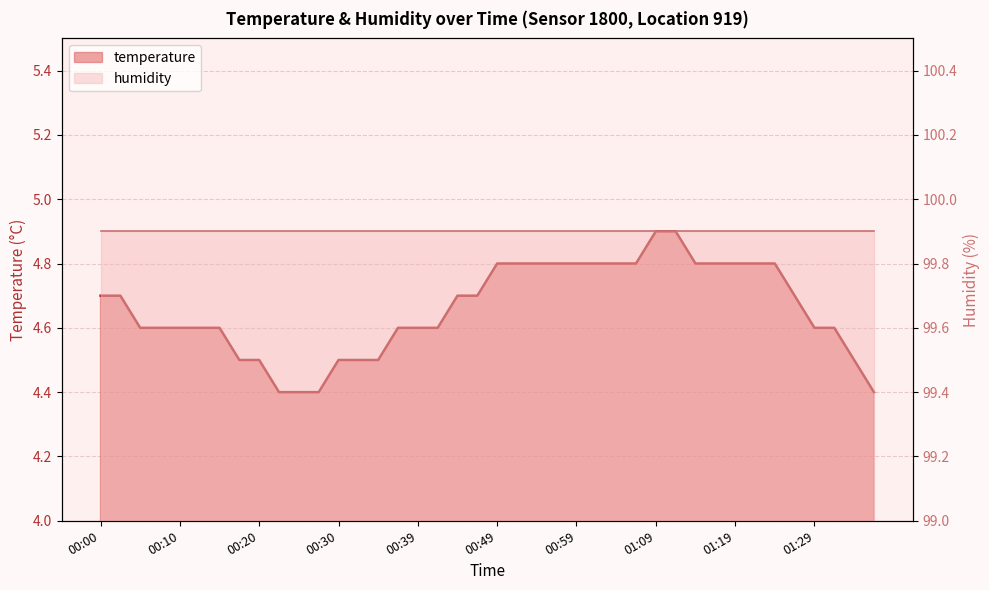

List the labels in order of value, smallest first.

00:22, 00:25, 00:27, 01:36, 00:17, 00:20, 00:30, 00:32, 00:34, 01:33, 00:05, 00:07, 00:10, 00:12, 00:15, 00:37, 00:39, 00:42, 01:29, 01:31, 00:00, 00:02, 00:44, 00:47, 01:26, 00:49, 00:52, 00:54, 00:57, 00:59, 01:02, 01:04, 01:06, 01:14, 01:16, 01:19, 01:21, 01:24, 01:09, 01:11